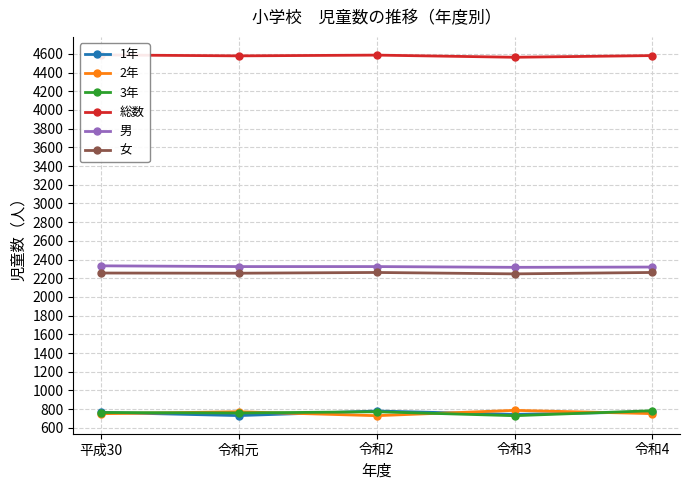

What is the smallest value displayed?

730